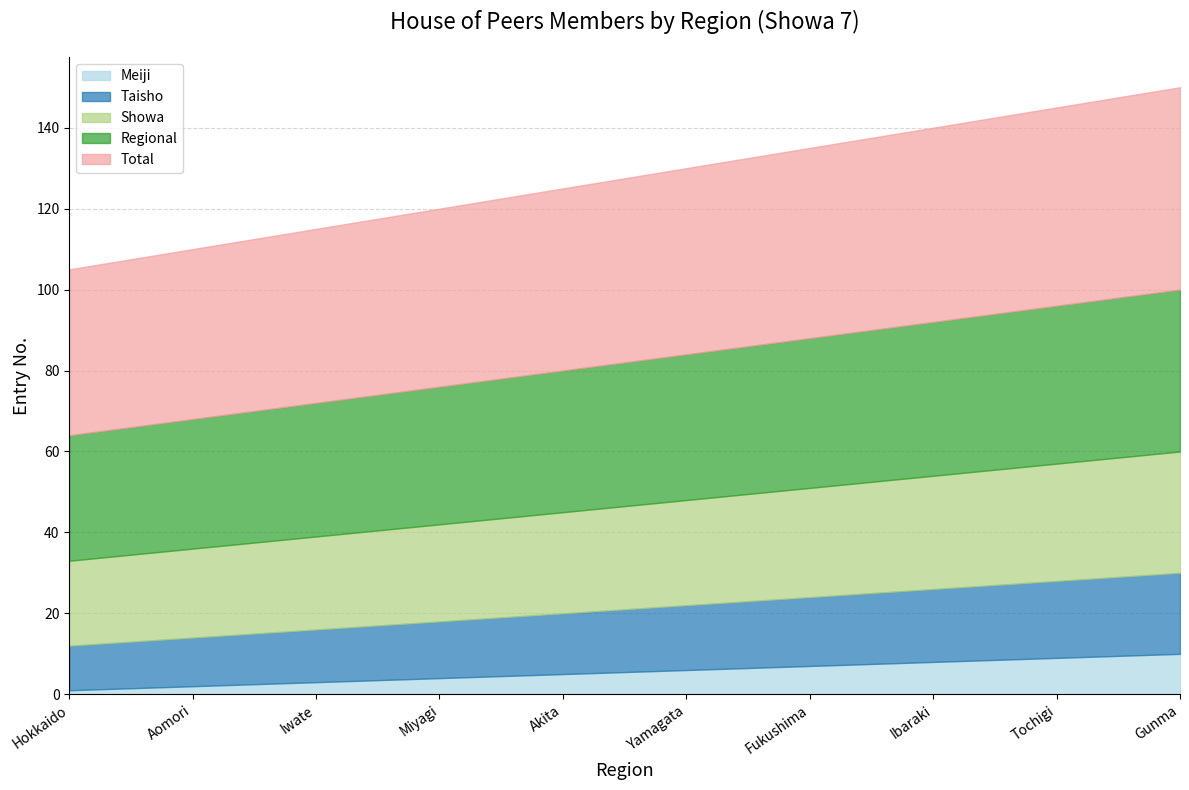

Reading right to left, what are all the values shown in this chart?

Meiji: 10	9	8	7	6	5	4	3	2	1
Taisho: 20	19	18	17	16	15	14	13	12	11
Showa: 30	29	28	27	26	25	24	23	22	21
Regional: 40	39	38	37	36	35	34	33	32	31
Total: 50	49	48	47	46	45	44	43	42	41